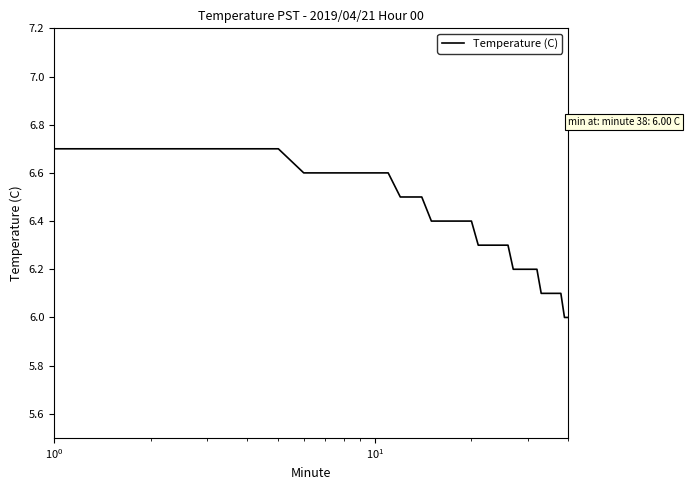

Is this an area chart (filled region under the line)?

No